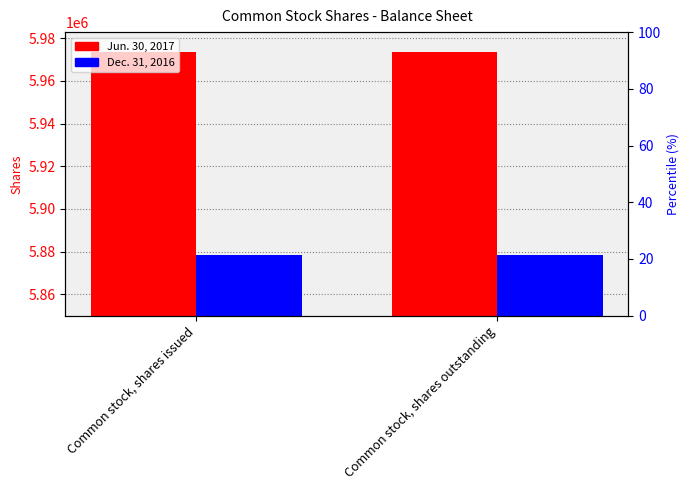

How many bars are there in total?

4